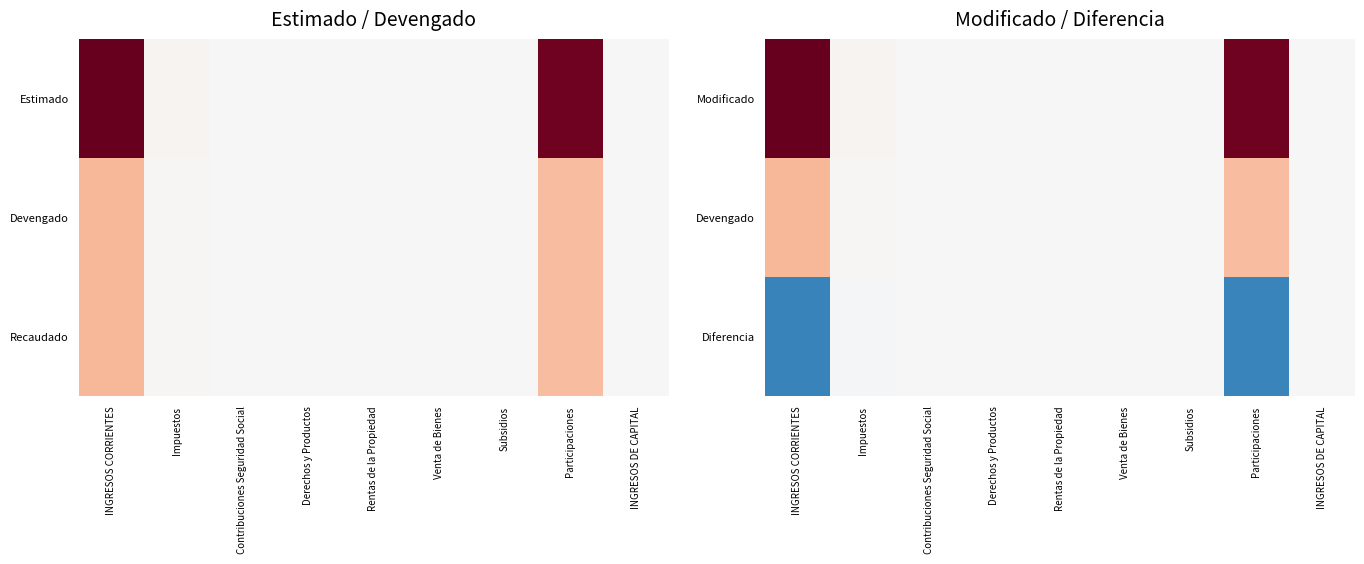

At which category does the chart reach its peak across all series?

INGRESOS CORRIENTES